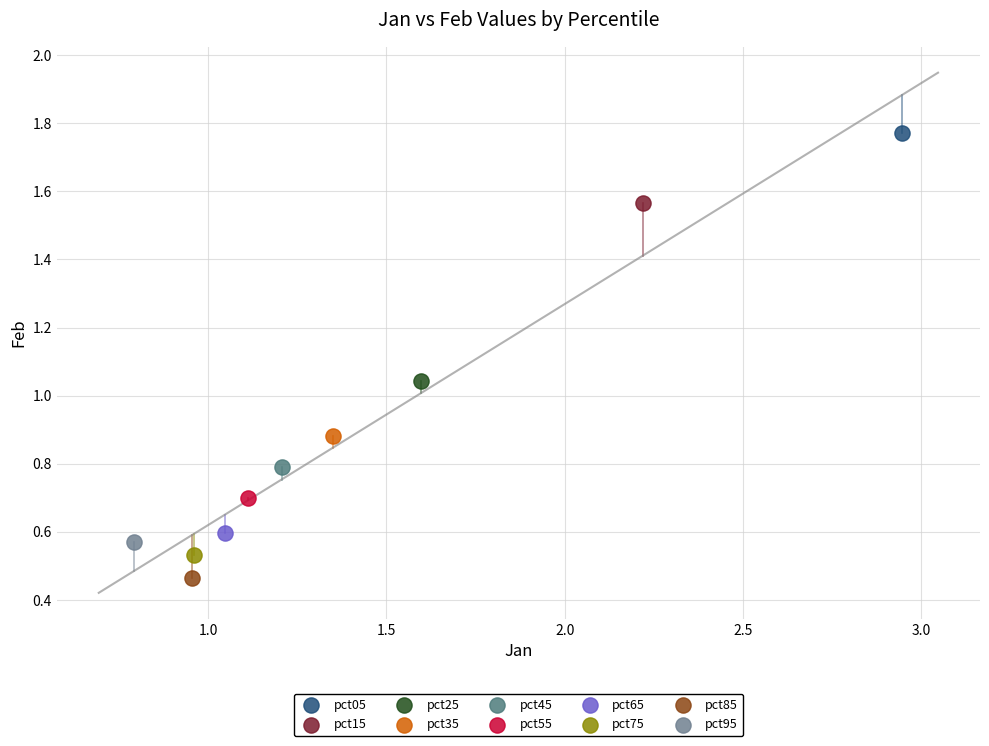

What are all the series names shown in the legend?

pct05, pct15, pct25, pct35, pct45, pct55, pct65, pct75, pct85, pct95